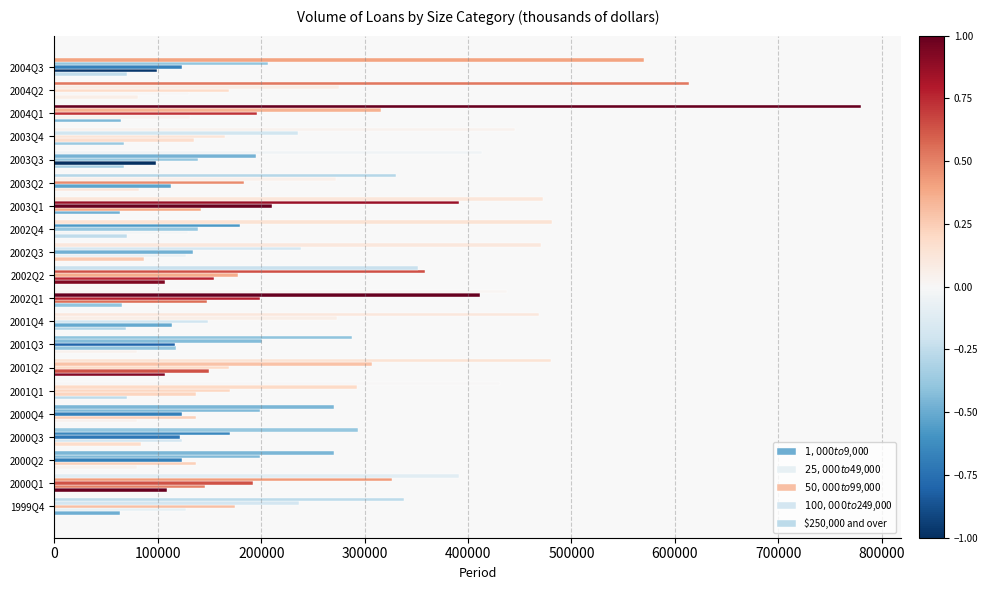

What position from the left is 2000Q2?

3